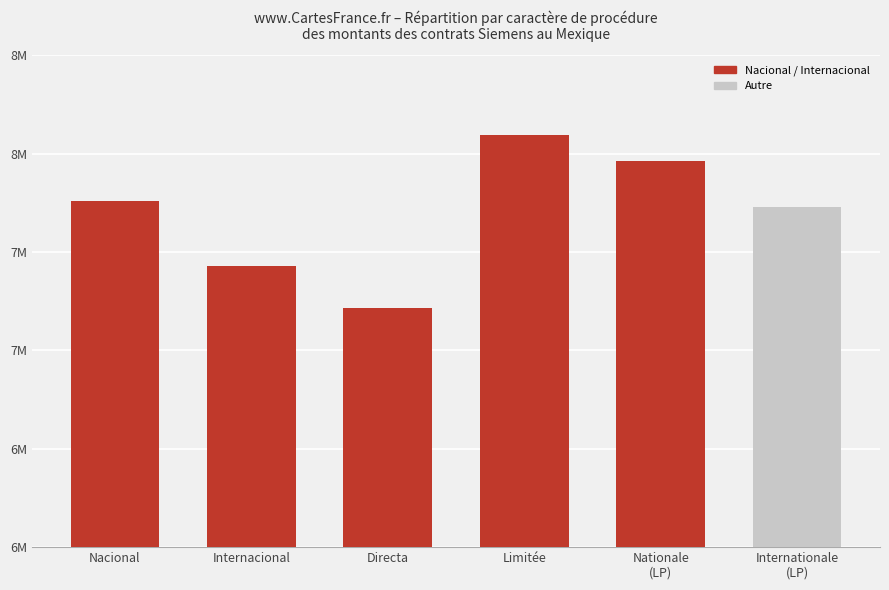

Does the chart contain any negative values?

No